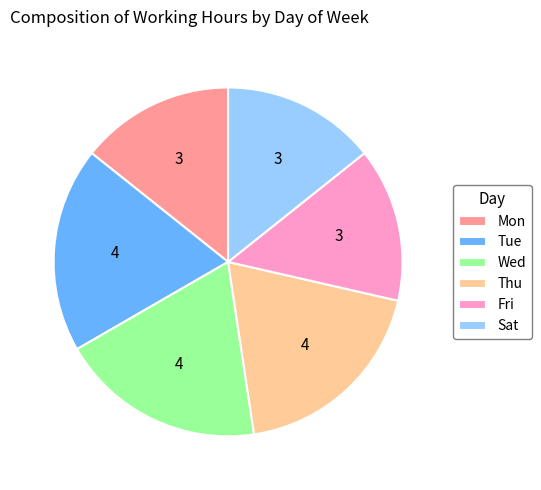

Does Wed account for over 50% of the chart?

No